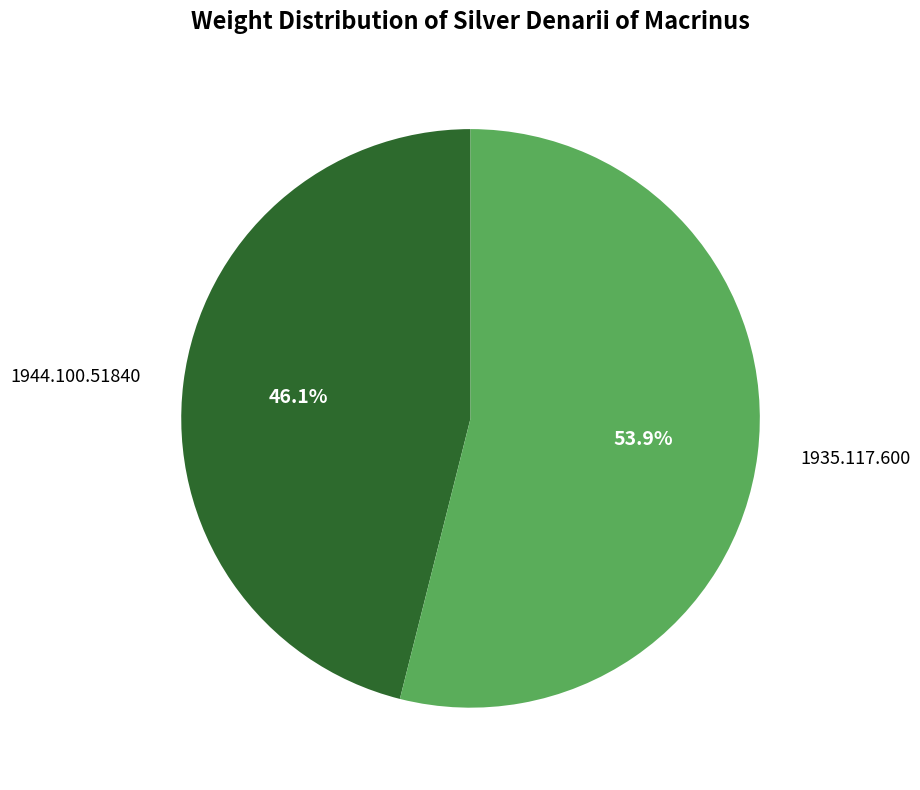

Which has a higher value, 1944.100.51840 or 1935.117.600?

1935.117.600